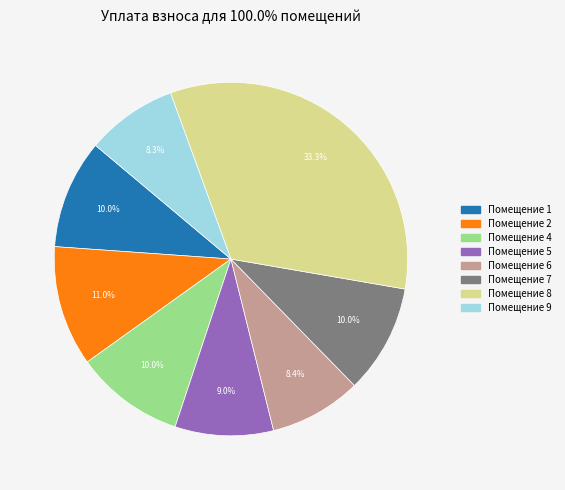

Does any single category account for the majority?

No